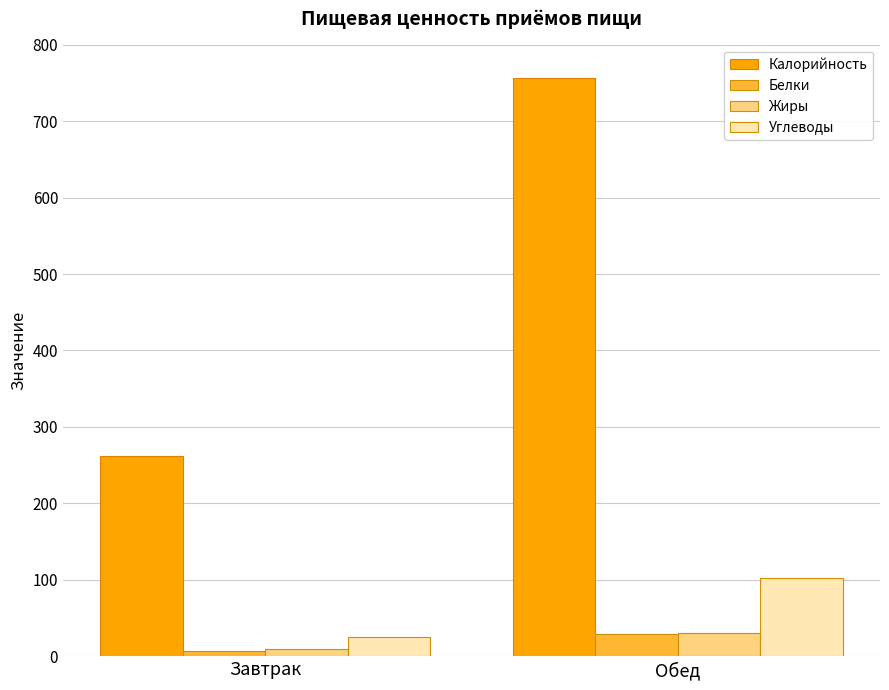

What are all the series names shown in the legend?

Калорийность, Белки, Жиры, Углеводы